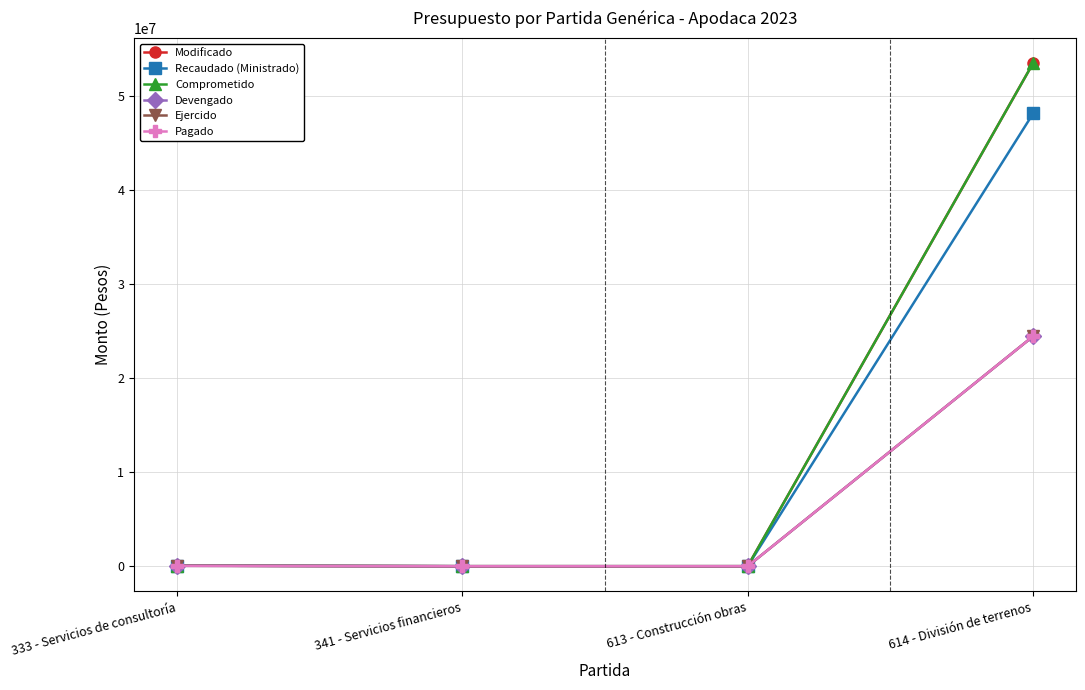

Reading right to left, extract all data points from this chart.

Modificado: 614 - División de terrenos=53478005.0	613 - Construcción obras=0.0	341 - Servicios financieros=167.0	333 - Servicios de consultoría=60000.0
Recaudado (Ministrado): 614 - División de terrenos=48124187.8	613 - Construcción obras=0.0	341 - Servicios financieros=167.0	333 - Servicios de consultoría=60000.0
Comprometido: 614 - División de terrenos=53478005.0	613 - Construcción obras=0.0	341 - Servicios financieros=167.0	333 - Servicios de consultoría=60000.0
Devengado: 614 - División de terrenos=24441325.6	613 - Construcción obras=0.0	341 - Servicios financieros=167.0	333 - Servicios de consultoría=40000.0
Ejercido: 614 - División de terrenos=24441325.6	613 - Construcción obras=0.0	341 - Servicios financieros=167.0	333 - Servicios de consultoría=40000.0
Pagado: 614 - División de terrenos=24441325.6	613 - Construcción obras=0.0	341 - Servicios financieros=167.0	333 - Servicios de consultoría=40000.0